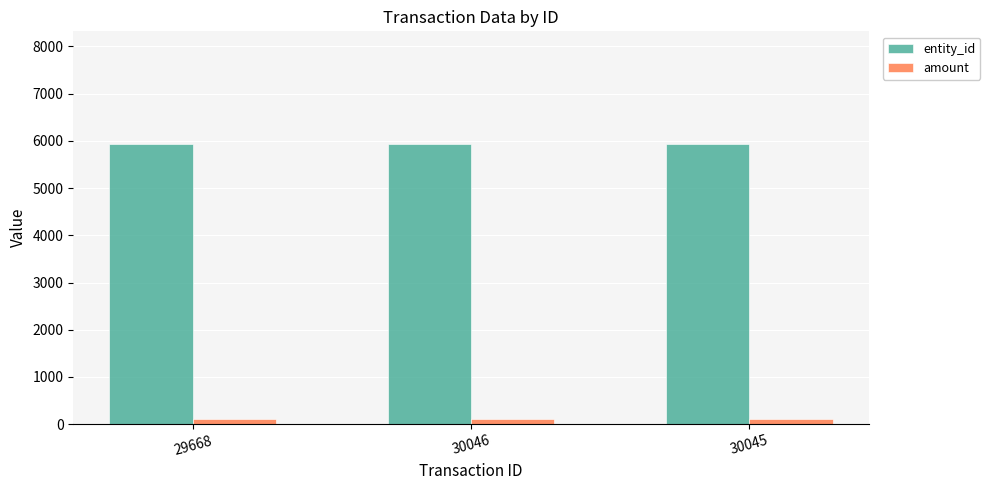

What is the total value across all series at 30046?

6042